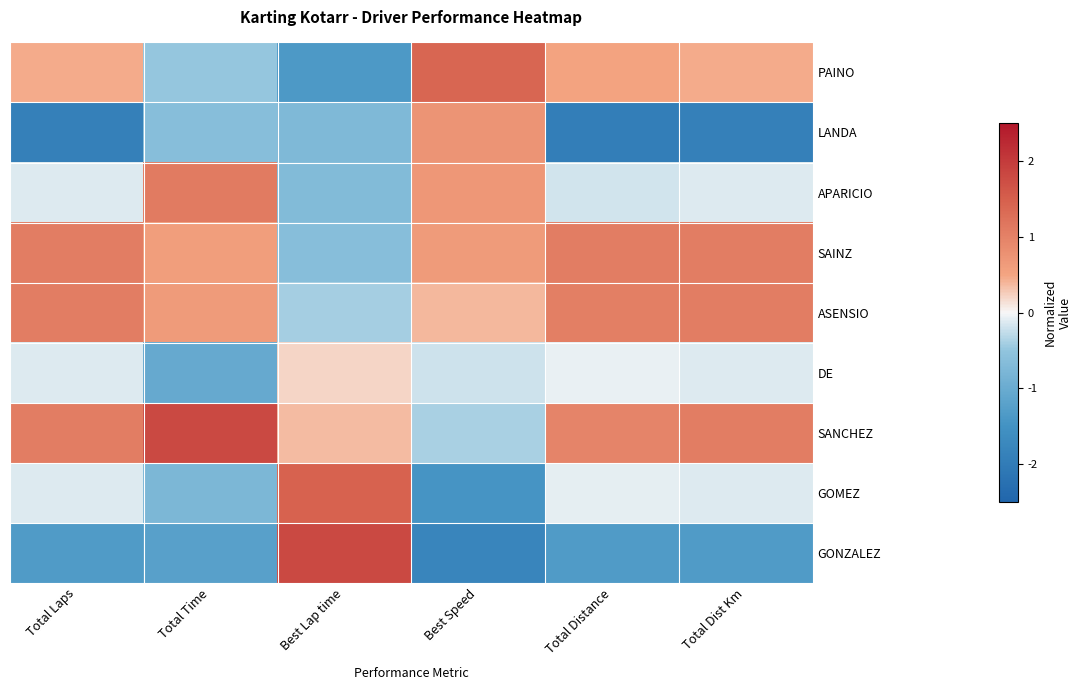

At how many categories does at least one series exceed -1?

6